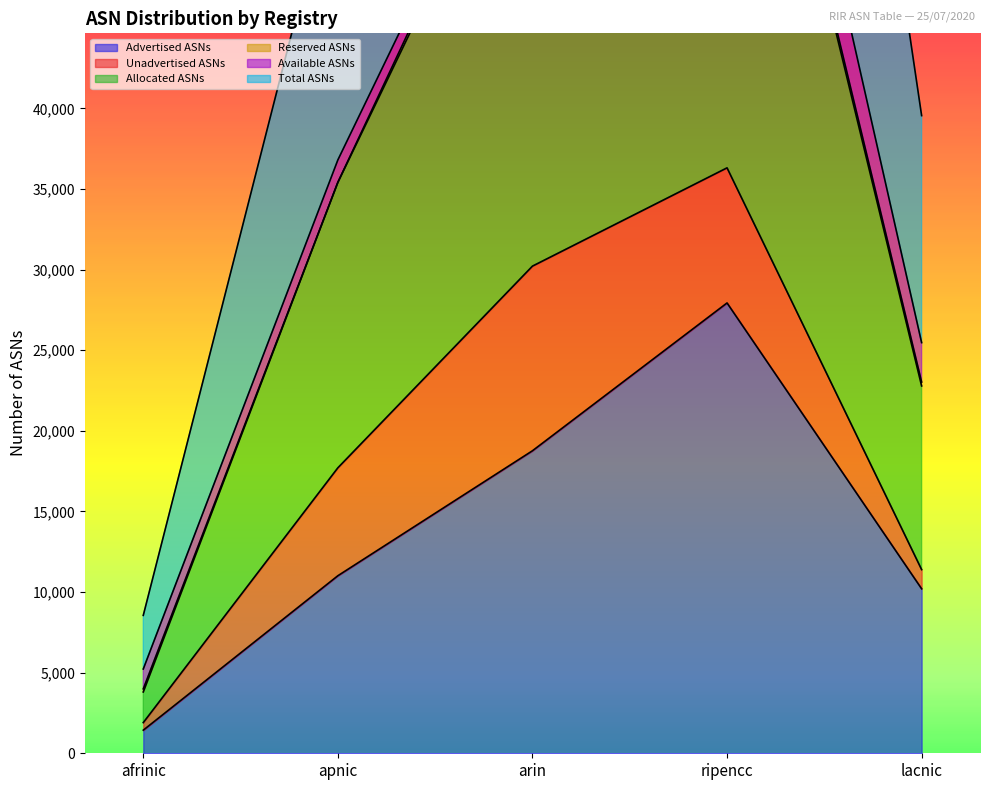

What is the lowest value of the Advertised ASNs series?

1434